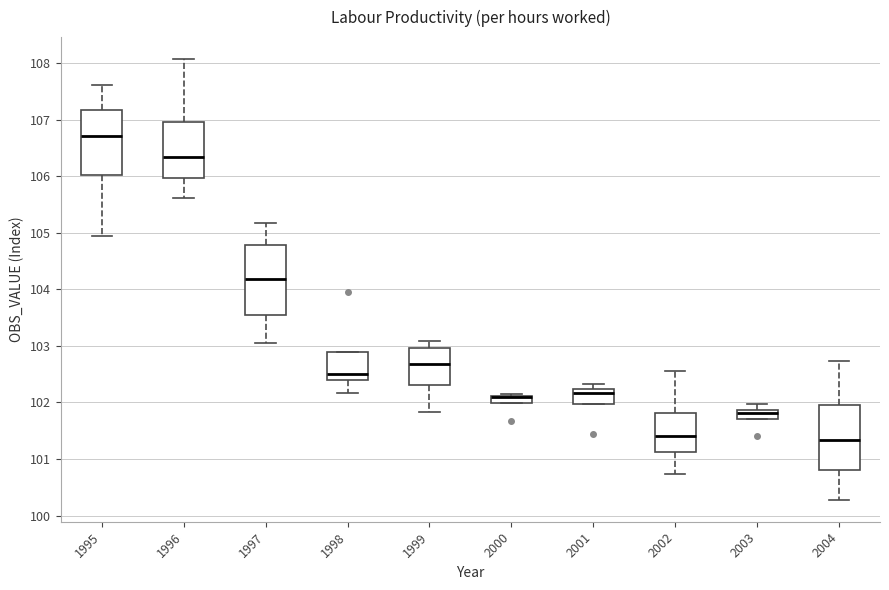

Where does the upper whisker of the box at x = 2004 end on the y-axis? The values are not printed on the chart, so give them approximately, as read against the axis.

102.7